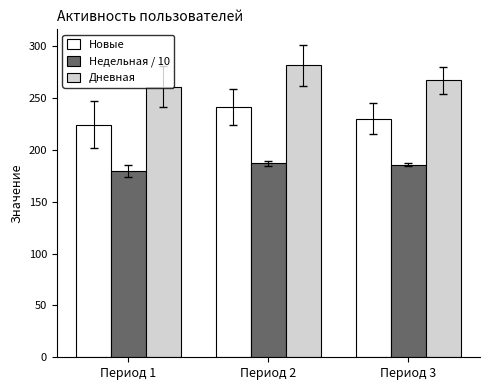

At which category does the chart reach its peak across all series?

Период 2